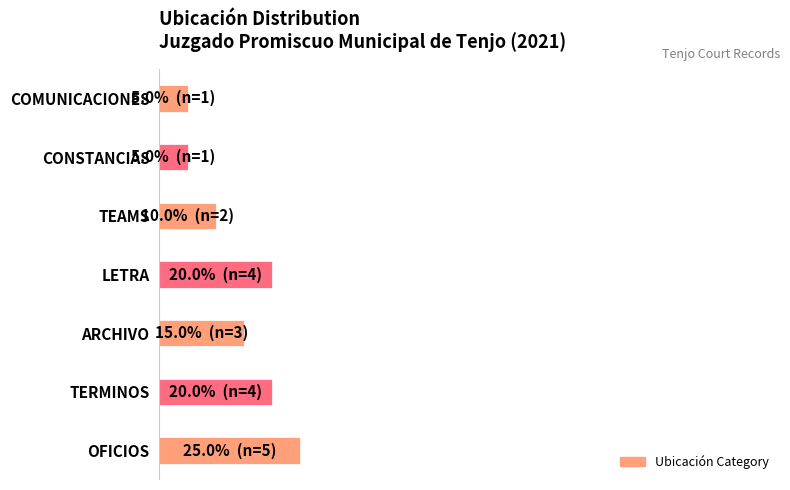

What is the maximum value shown in the chart?

25